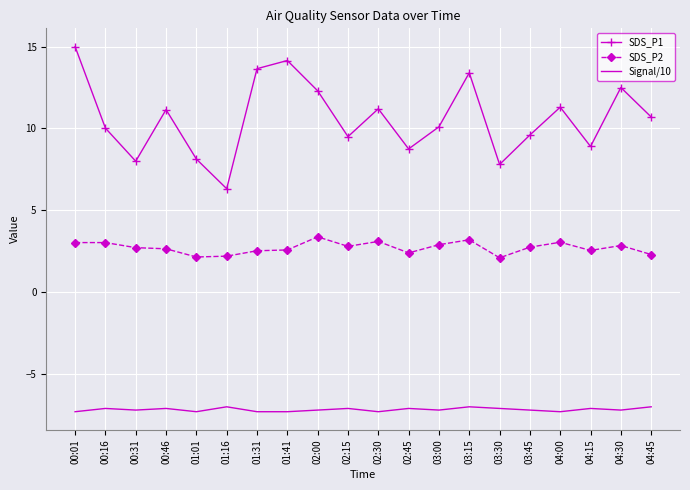

What is the sum of the Signal/10 values at 02:45 and 03:00?

-14.3